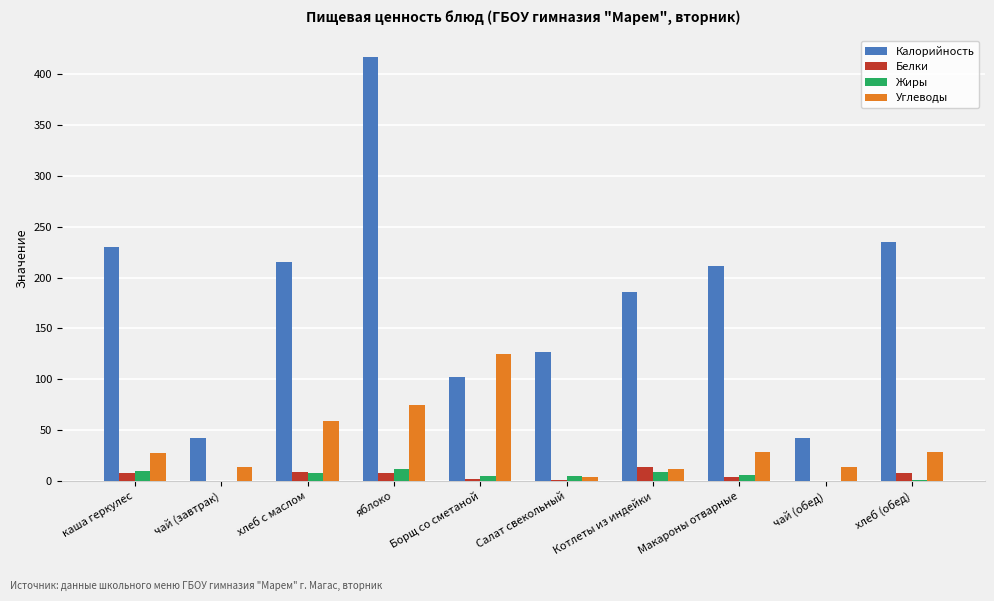

How many groups of bars are there?

10